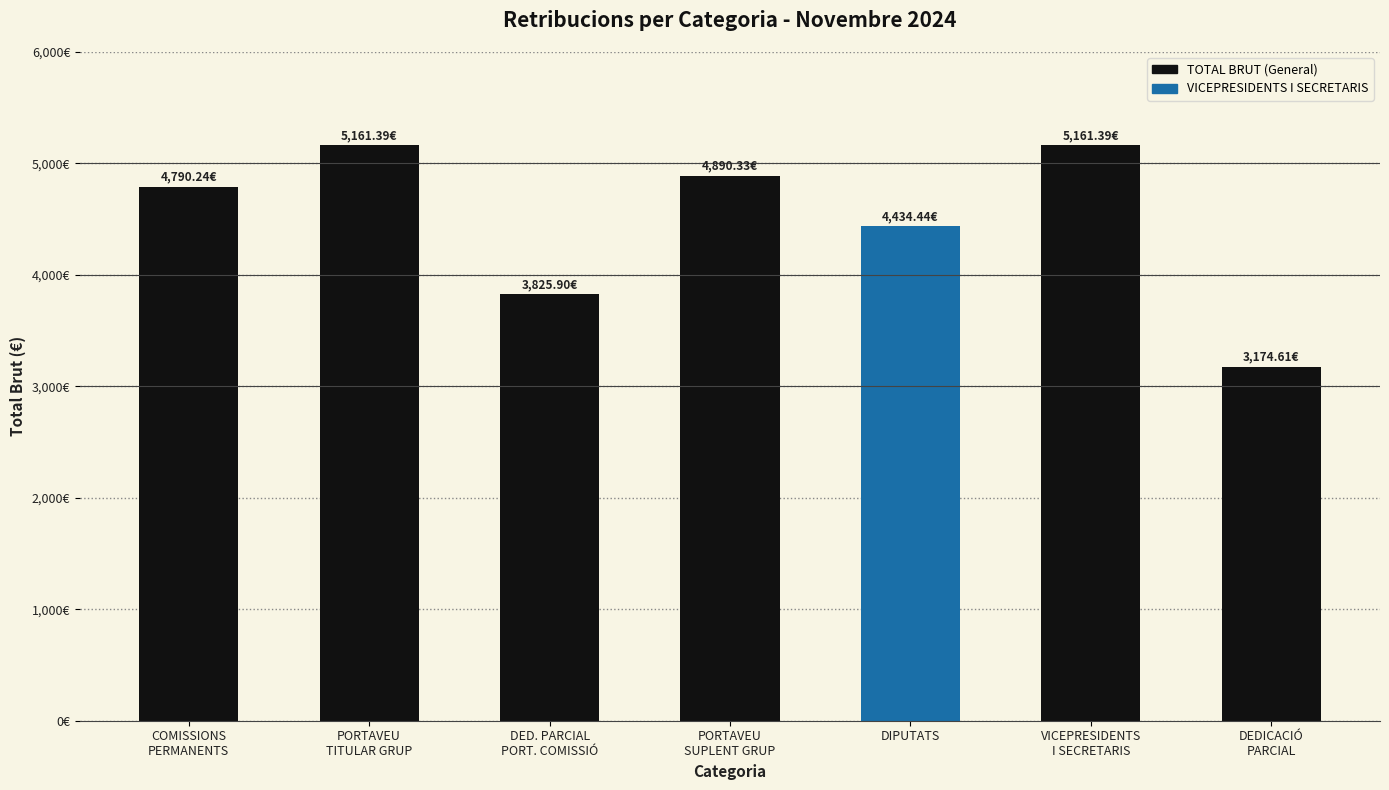

What is the greatest value displayed?

5161.4